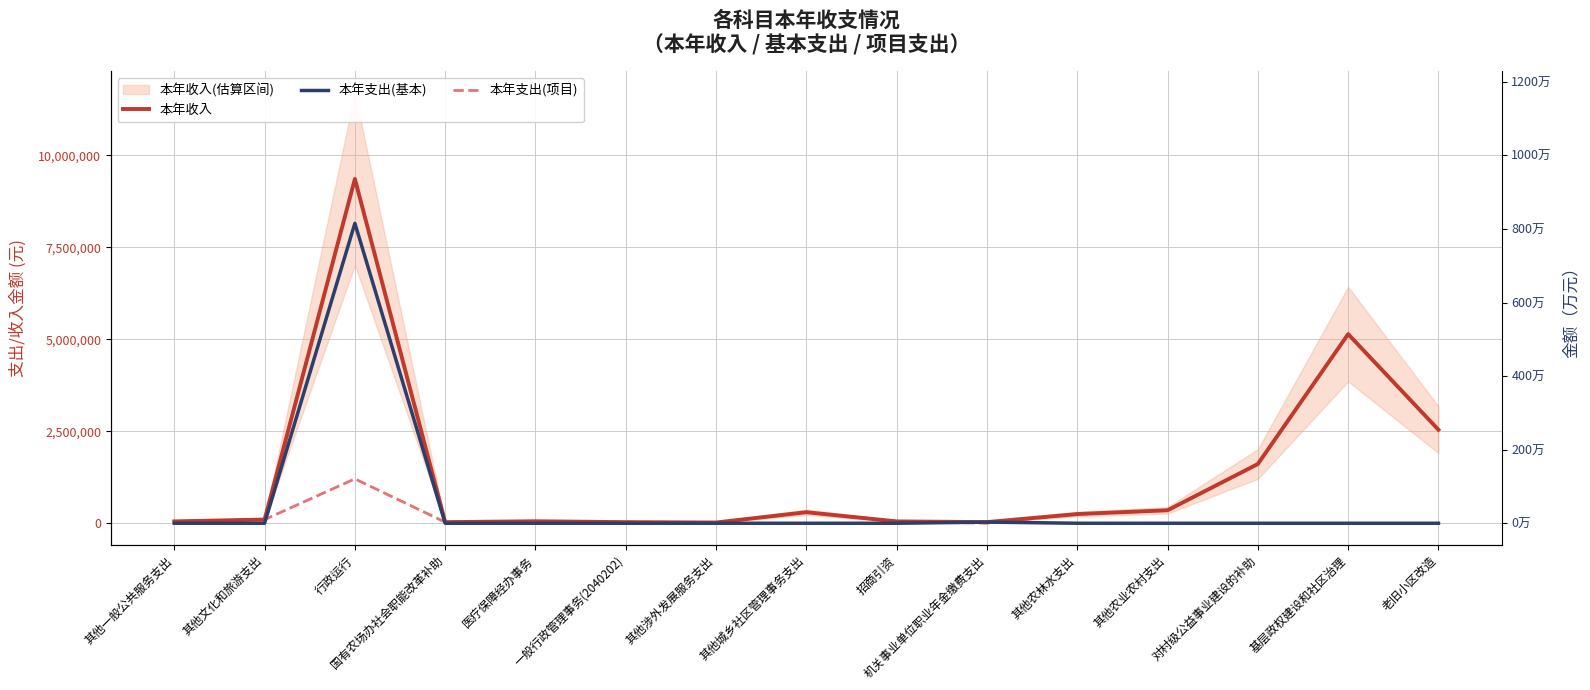

What is the value of the 本年支出(基本) point at the 10th from the left?

30933.3